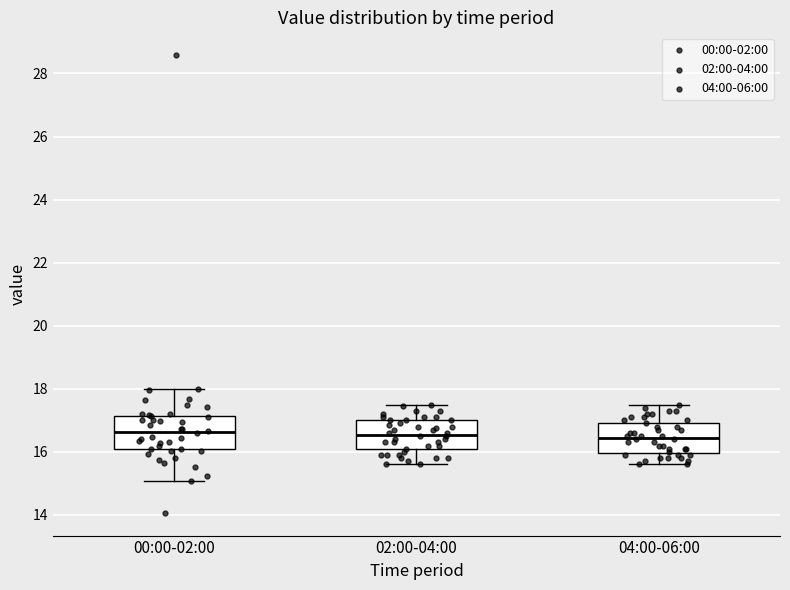

Reading left to right, transcribe this box plot: for each box, give where its median line is, the range the box spans, and where its two whiskers end, as read against the y-axis. The values are not printed on the chart, so give them approximately, as read against the axis.

00:00-02:00: median 16.6, box 16.0 to 17.2, whiskers 15.0 to 18.0
02:00-04:00: median 16.6, box 16.0 to 17.0, whiskers 15.6 to 17.6
04:00-06:00: median 16.4, box 16.0 to 17.0, whiskers 15.6 to 17.6